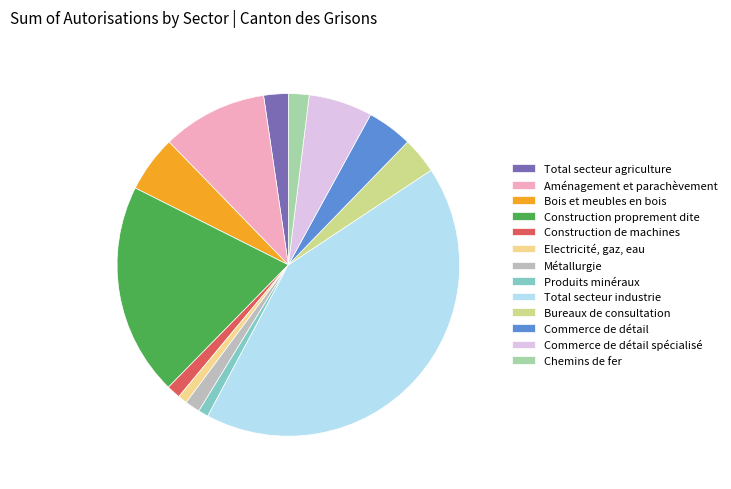

Is it true that Bureaux de consultation is 3% of the pie?

True